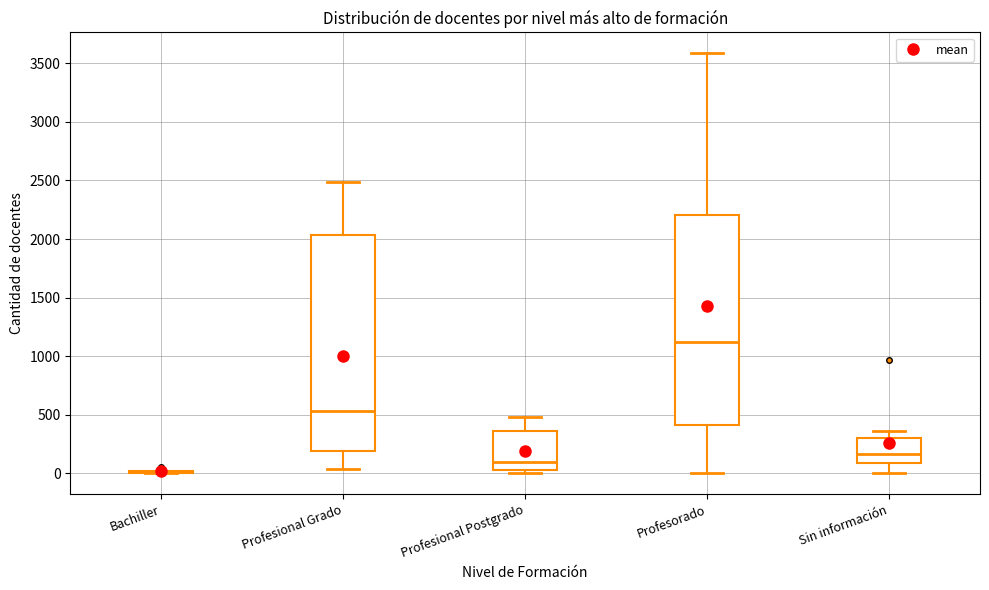

Where is the lower edge of the box for Profesional Postgrado on the y-axis? The values are not printed on the chart, so give them approximately, as read against the axis.

50